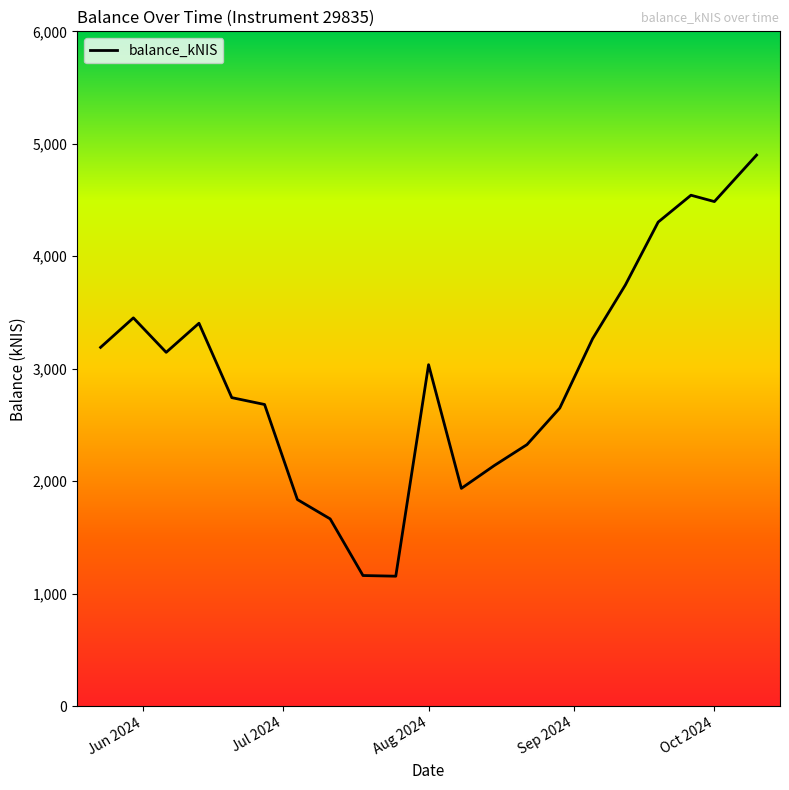

What is the greatest value displayed?

4899.7